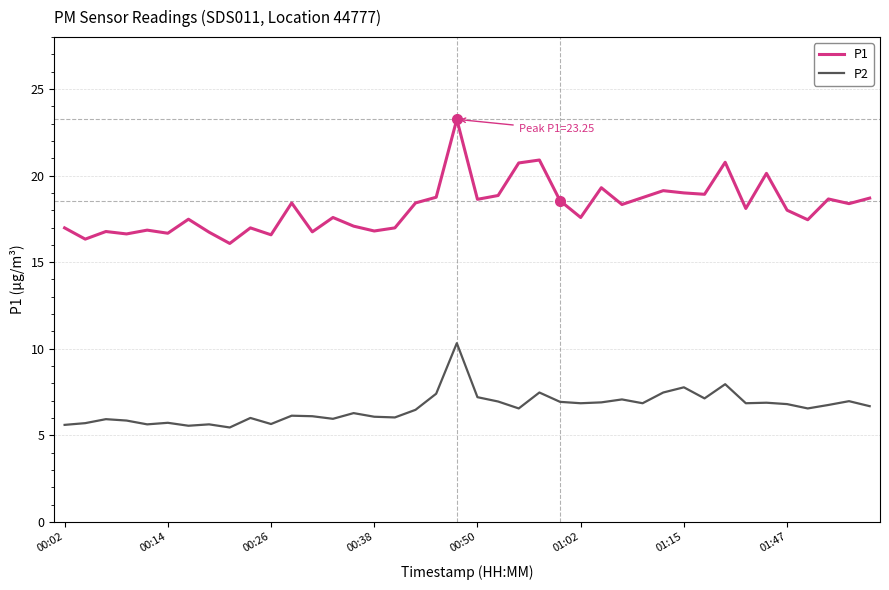

What is the difference between the maximum and minimum values in the P1 series?

7.2